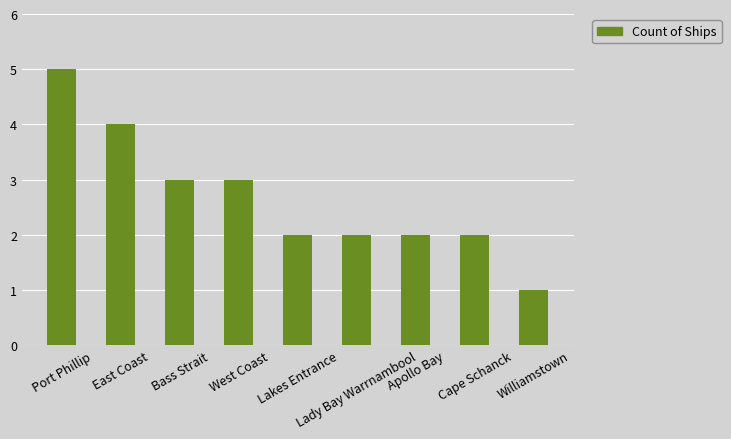

How many data points does each series have?

9